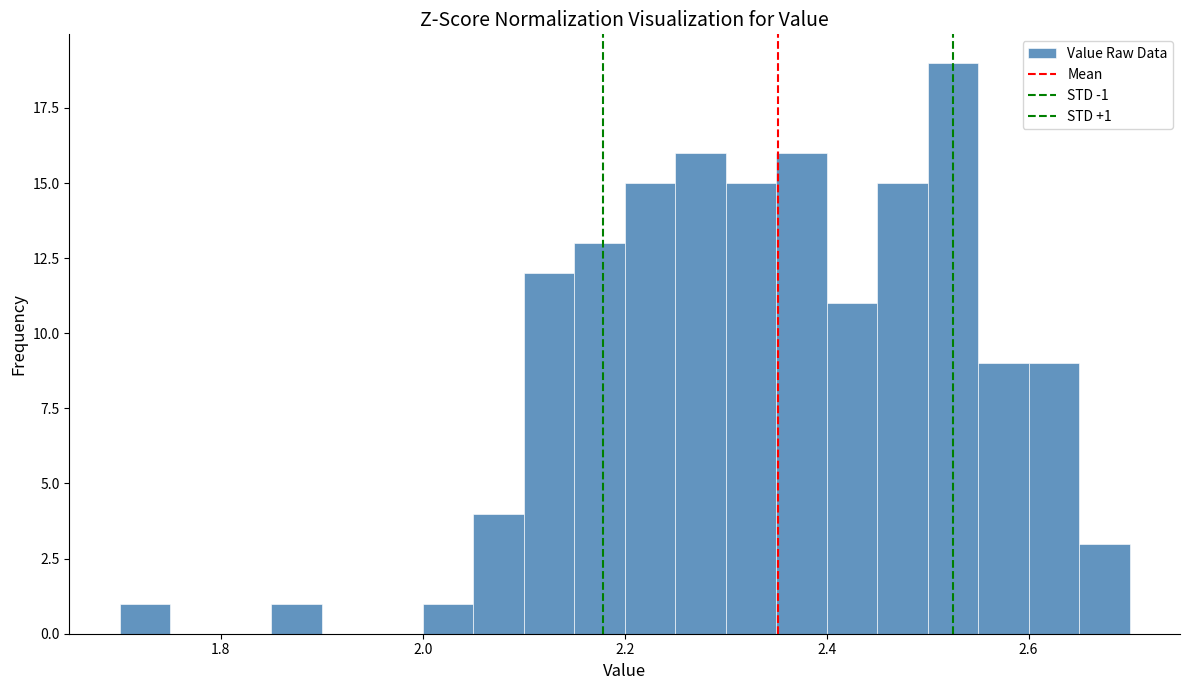

Around what value on the x-axis is the tallest bar? Give the approximate position of its centre, as read against the axis.

2.52